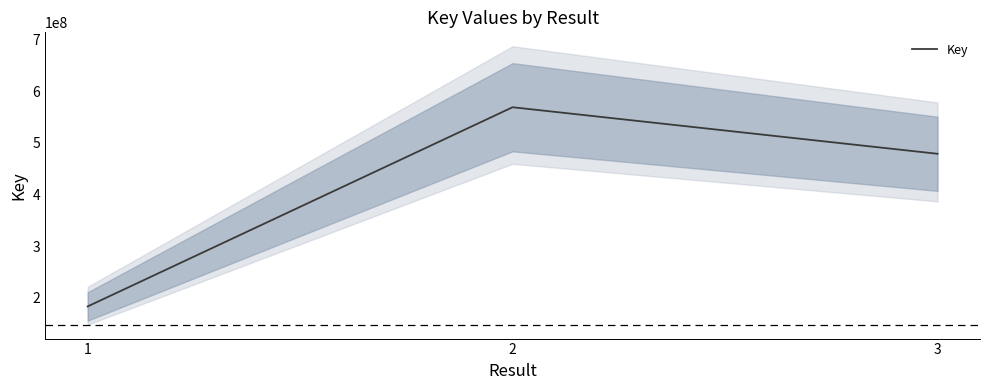

What is the change in value from 2 to 3?

-90114902